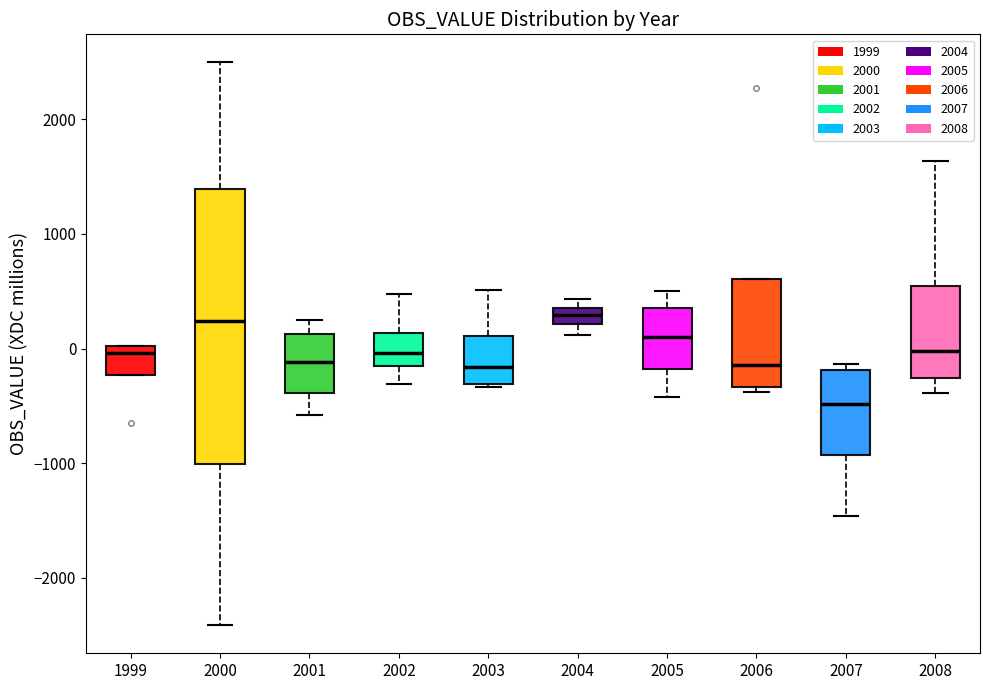

Which box's median line is the lowest?

2007